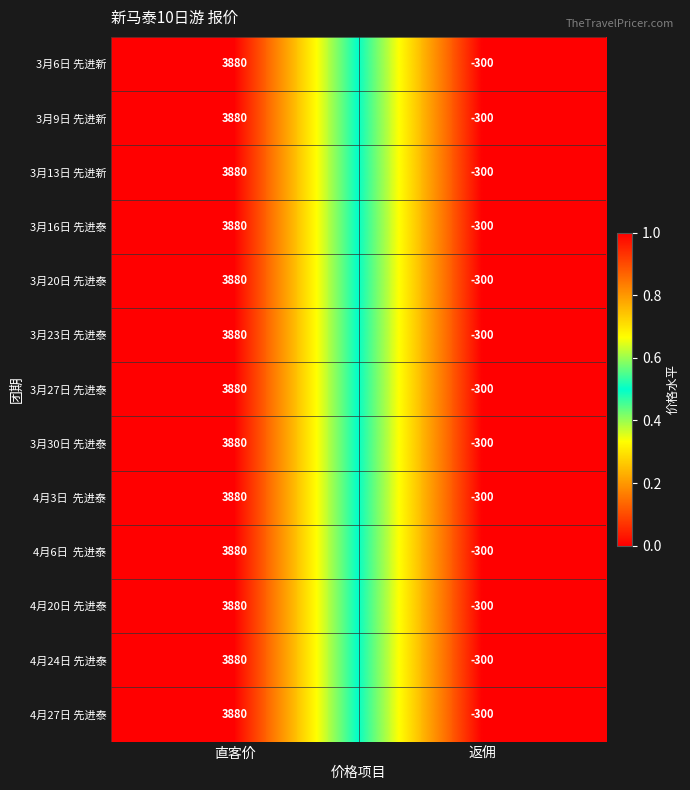

What is the approximate value of 3月16日 先进泰 at 直客价, to the nearest 10?

3880